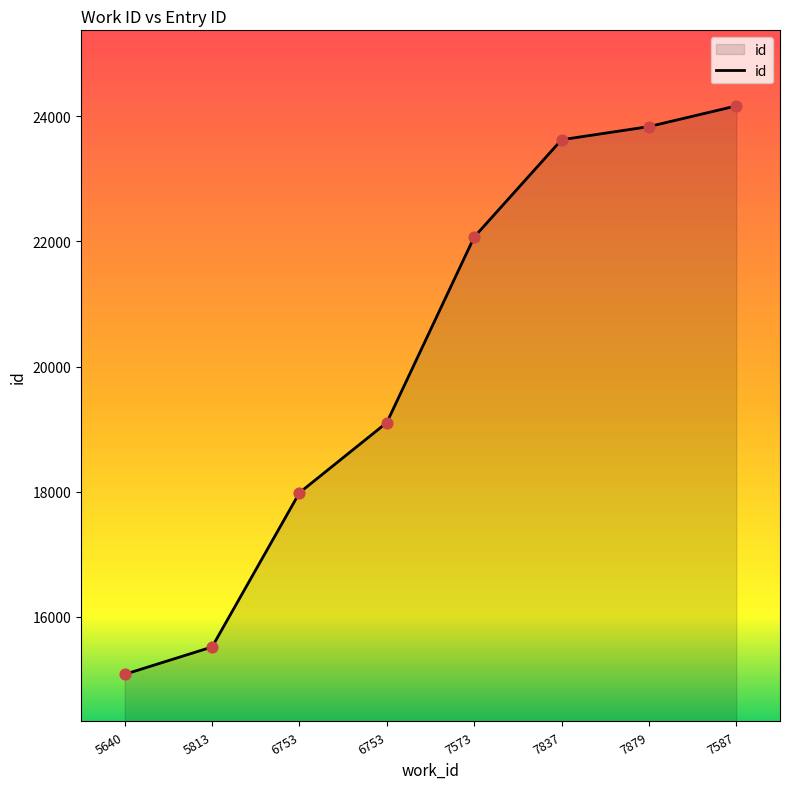

Between 7573 and 5640, which is larger?

7573